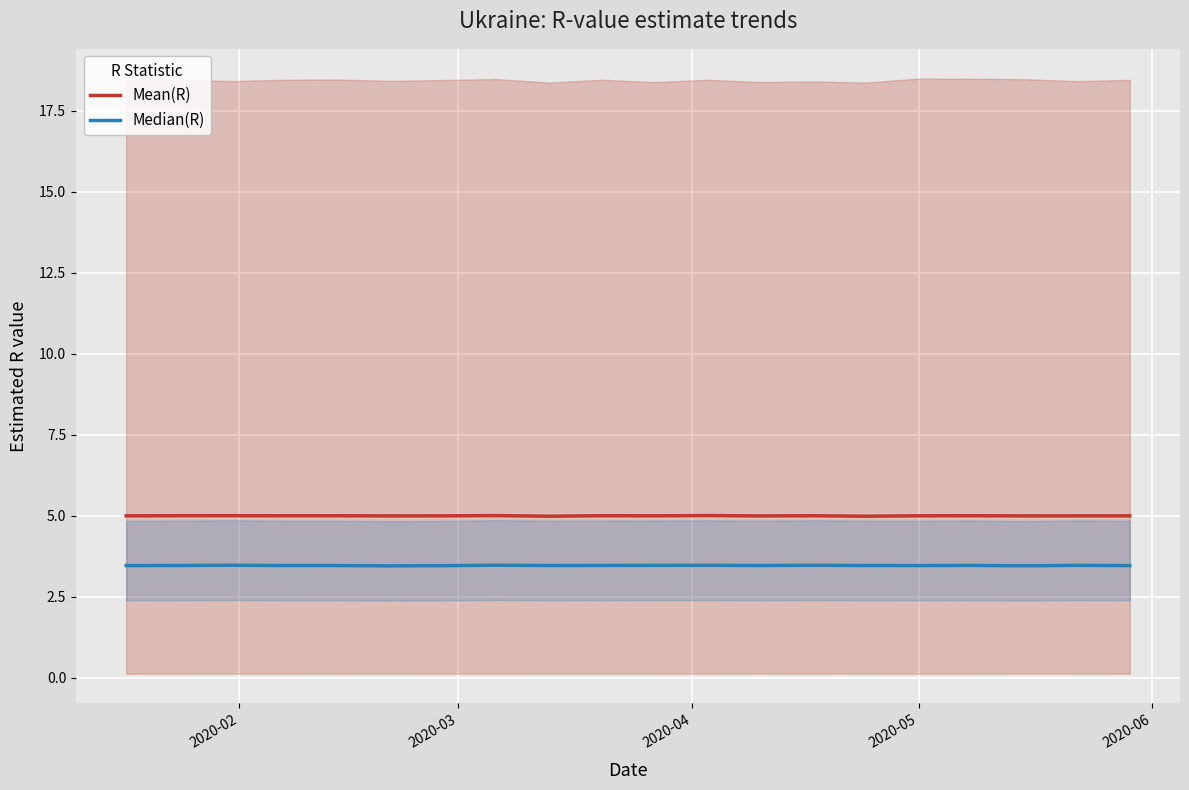

Is the value of Mean(R) at 19 greater than the value of Median(R) at 7?

Yes